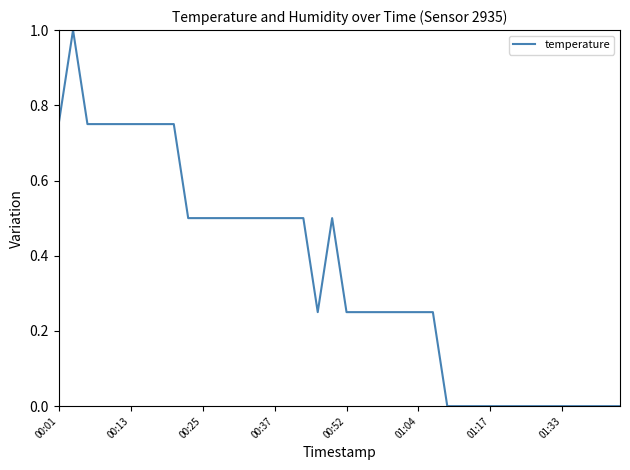

What is the difference between the maximum and minimum values?

1.0